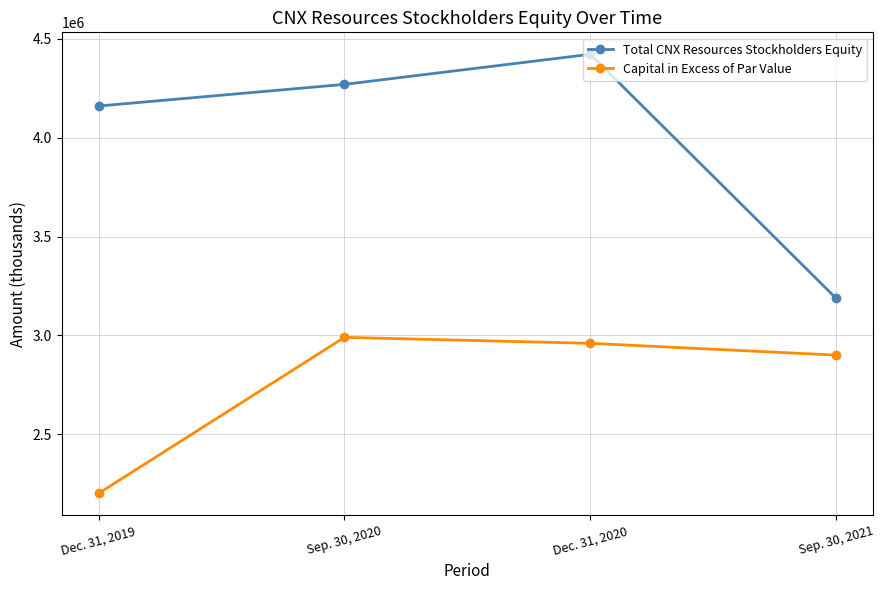

What is the difference between the maximum and minimum values in the Total CNX Resources Stockholders Equity series?

1235921